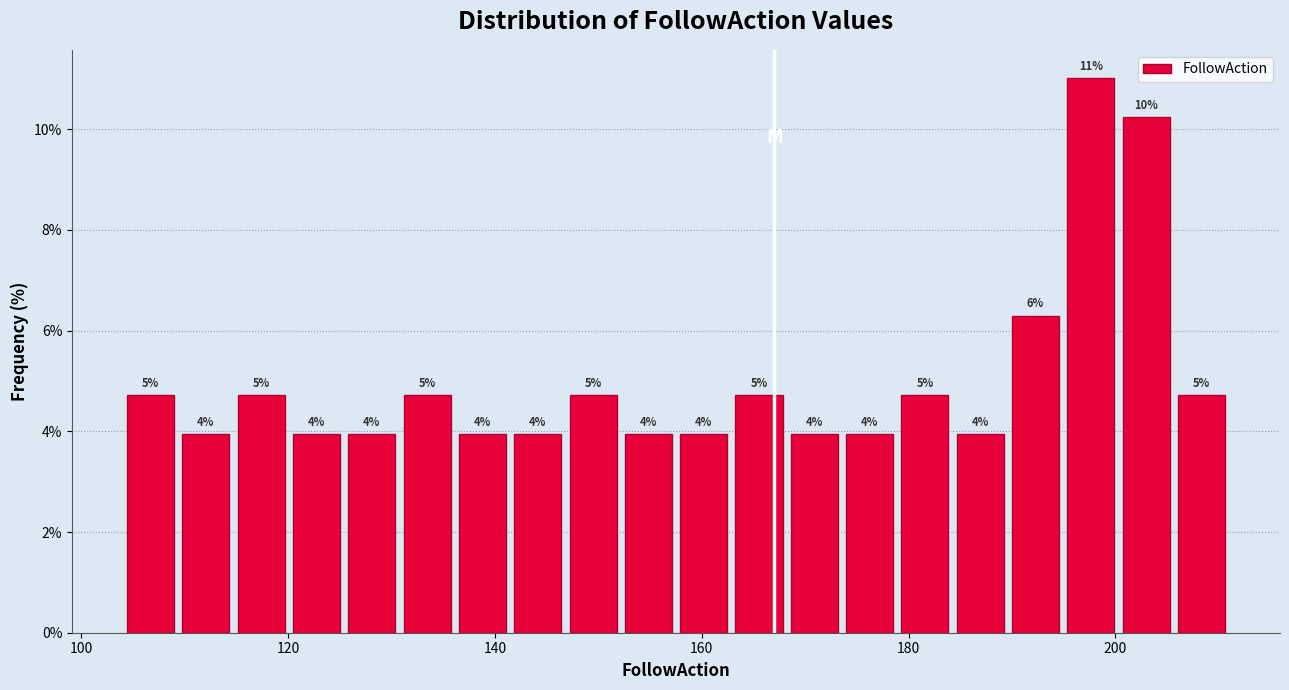

Read against the x-axis, roughly where is the centre of the tallest bar?

198